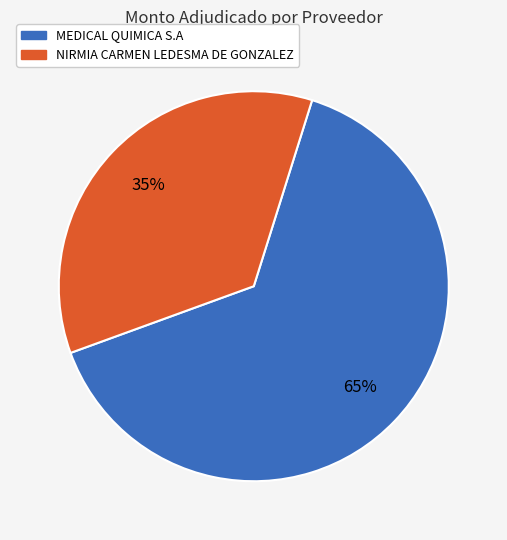

Which slice is the largest?

MEDICAL QUIMICA S.A